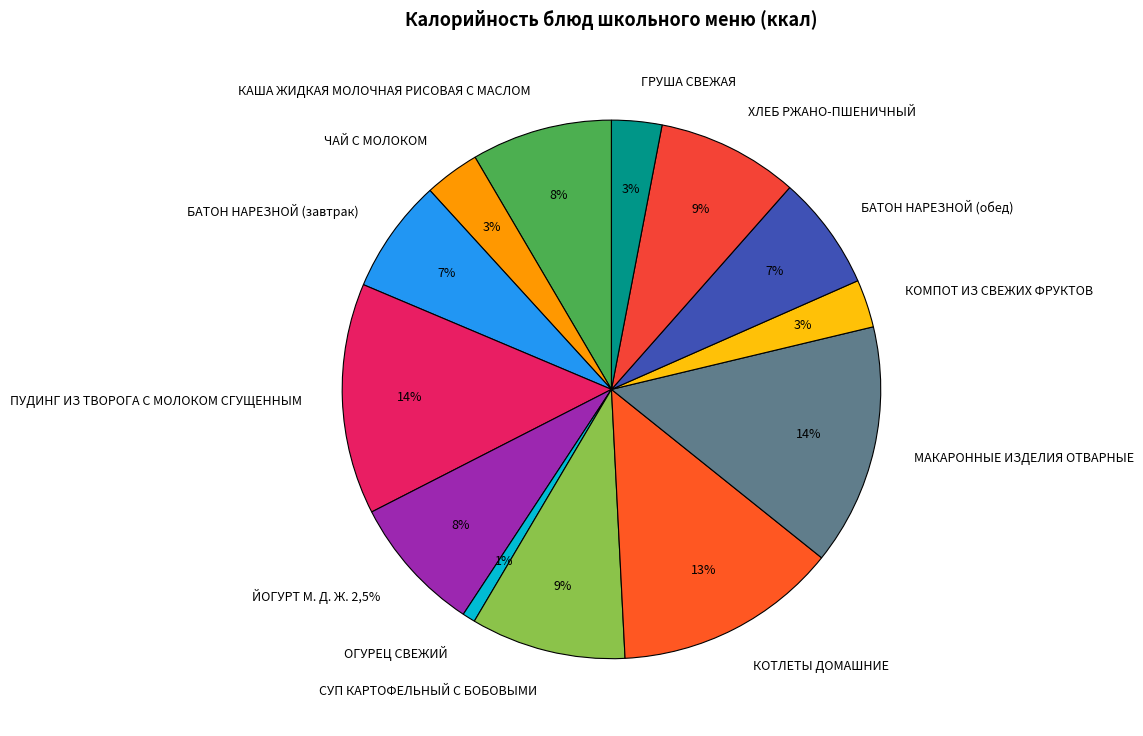

True or false: БАТОН НАРЕЗНОЙ (обед) accounts for 7% of the total.

True